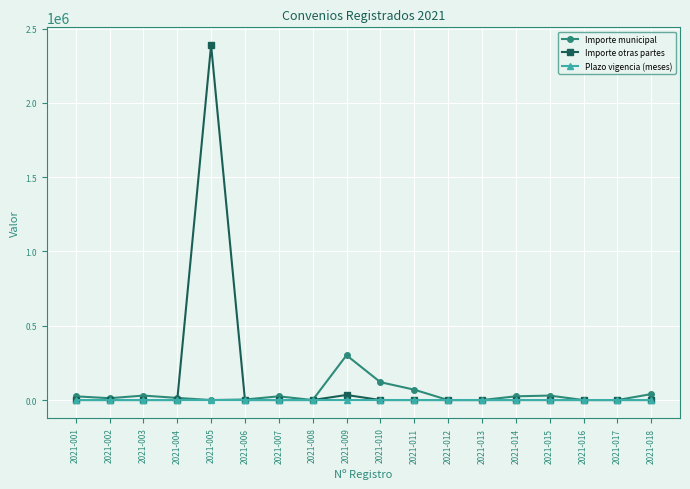

What is the value of the Importe municipal point at the 11th from the left?

69795.4